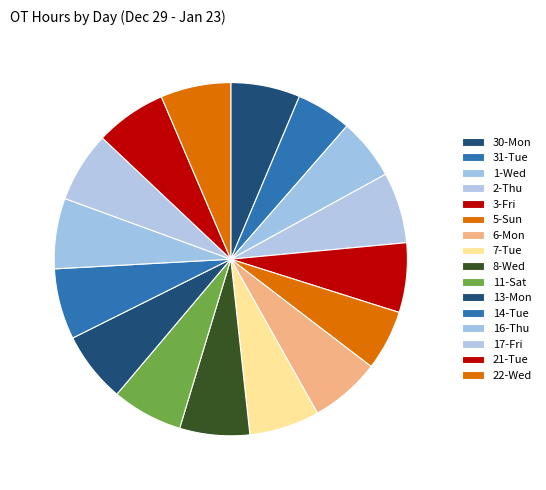

How many slices are in this pie chart?

16